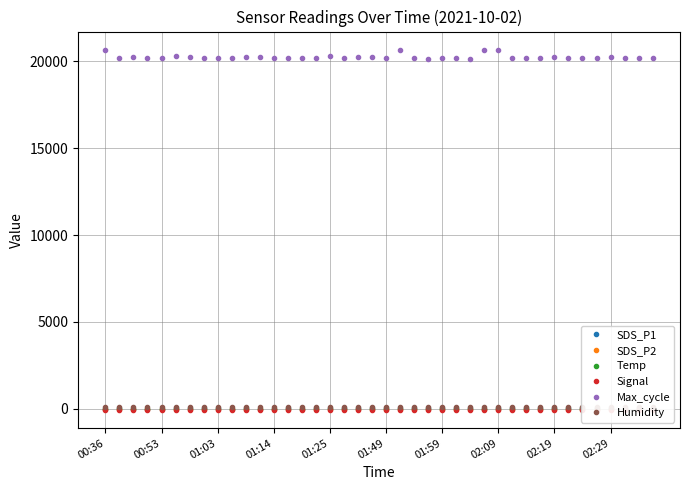

What is the label of the 22nd point from the right?

18